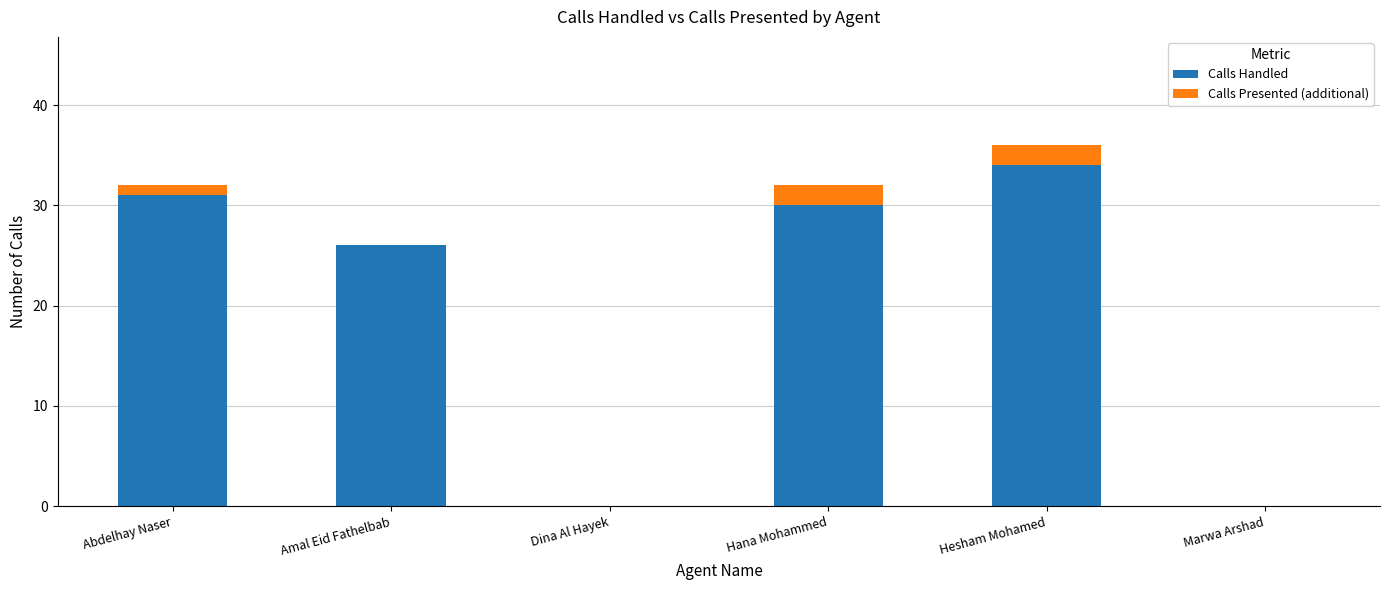

The value of Calls Handled at Marwa Arshad is 0. True or false?

True